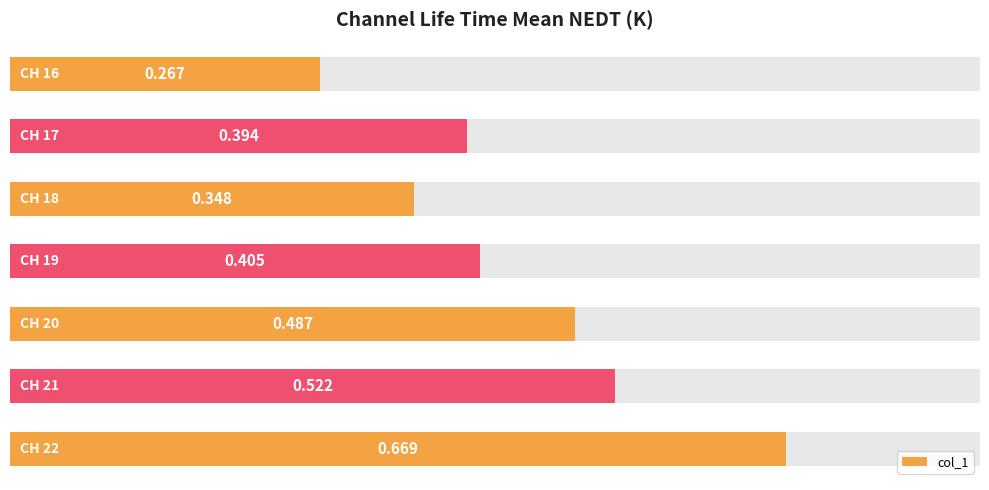

What is the average value?

0.4